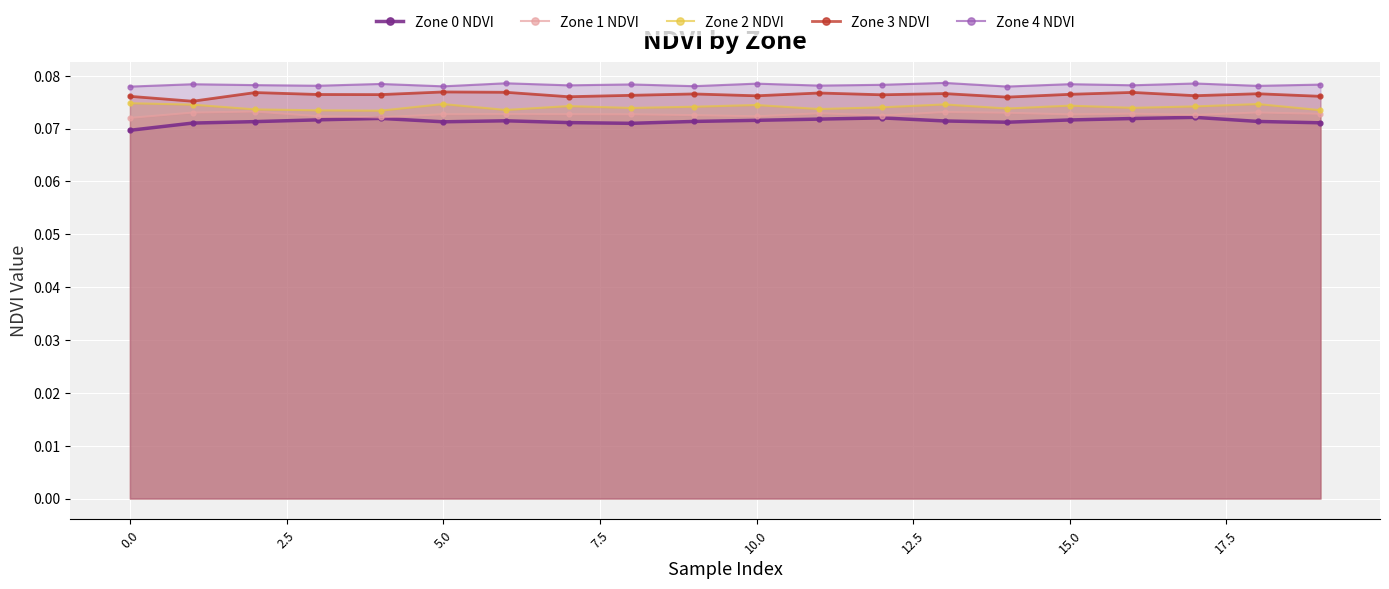

List the series in order of their overall mean, lowest first.

Zone 0 NDVI, Zone 1 NDVI, Zone 2 NDVI, Zone 3 NDVI, Zone 4 NDVI